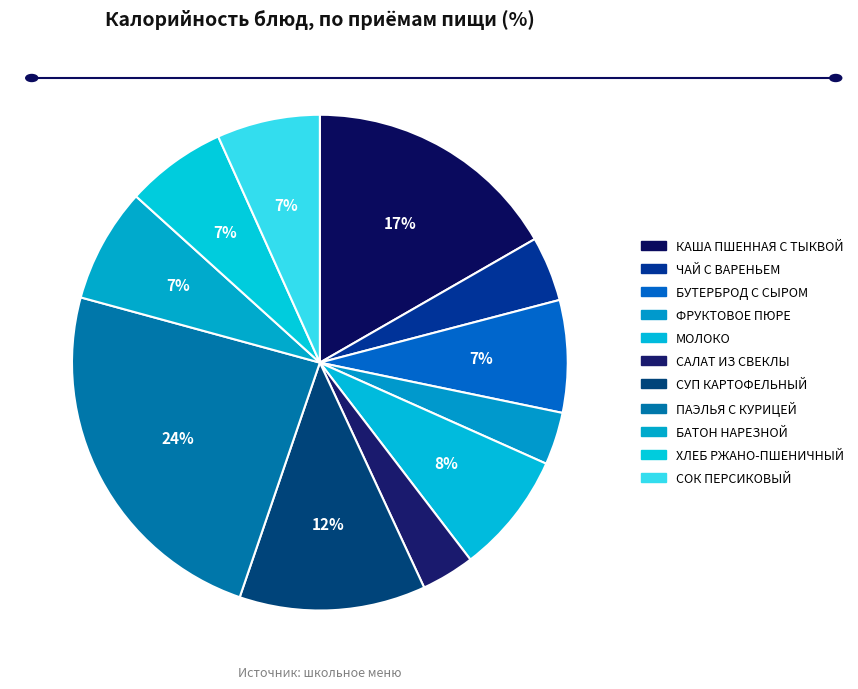

What percentage is NOT represented by ЧАЙ С ВАРЕНЬЕМ?

95.8%